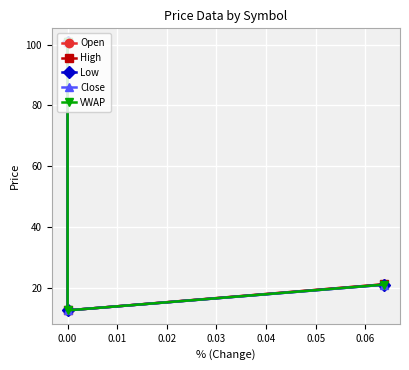

The value of Low at 0.00 is 18.0. True or false?

False